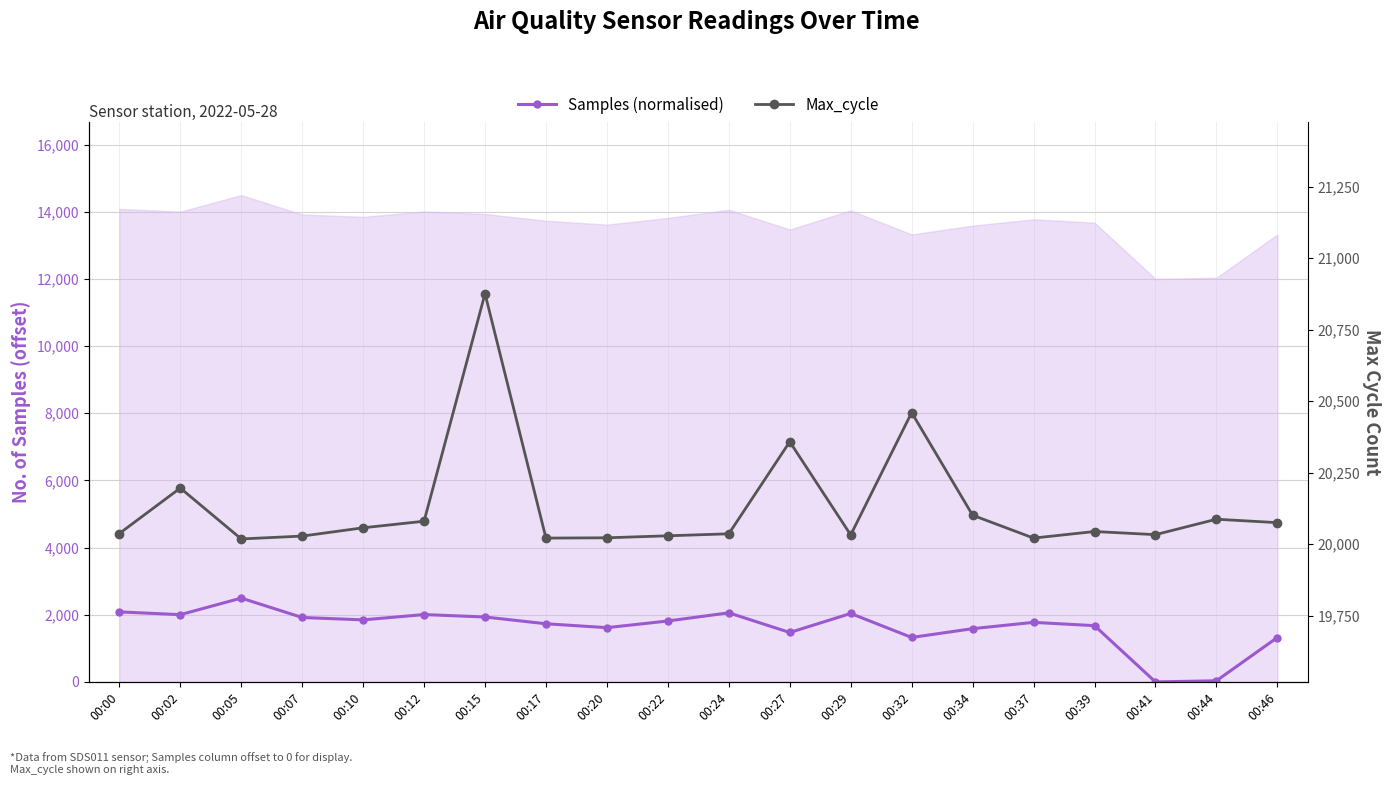

How many values in the Samples (normalised) series are below 1814?

10